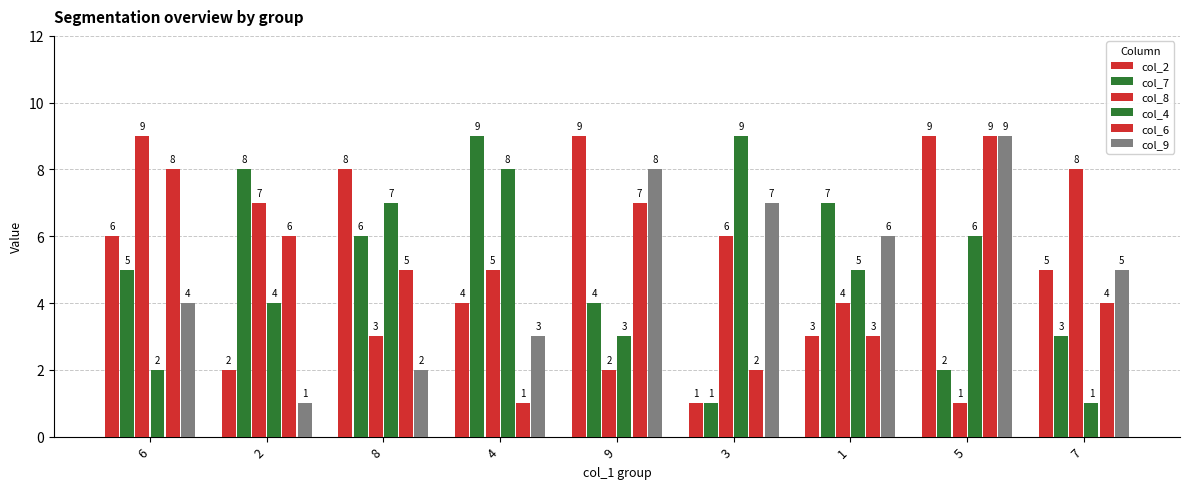

At which category does the chart reach its minimum across all series?

3